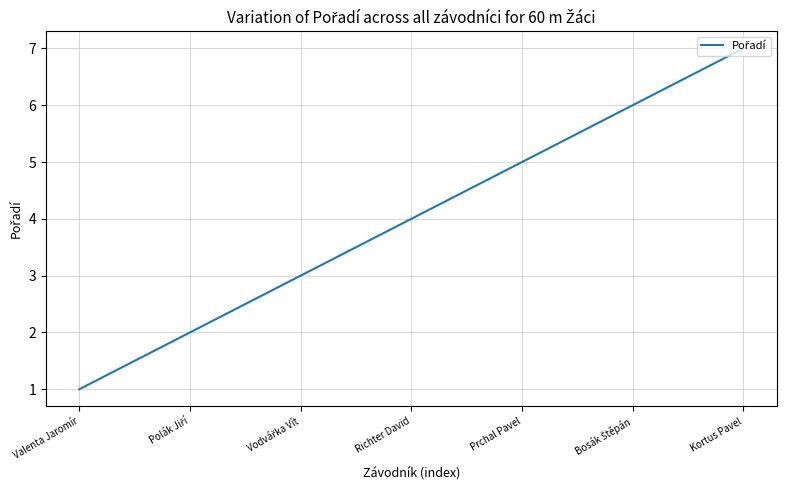

Count the number of categories in the chart.

7